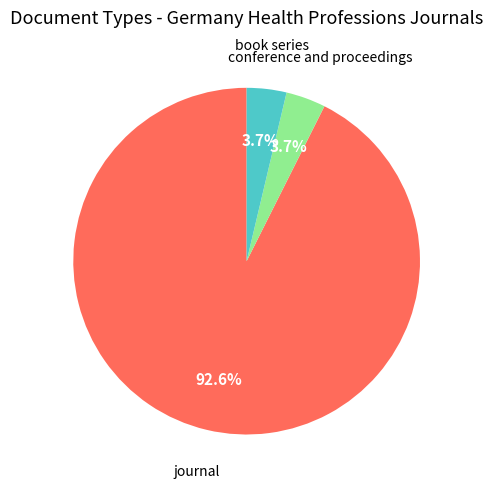

Is there any slice that represents more than half of the pie?

Yes